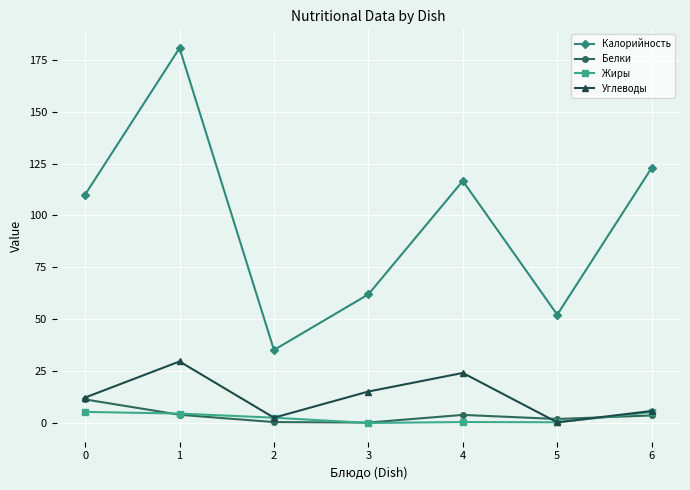

How many interior local valleys does the Калорийность series have?

2